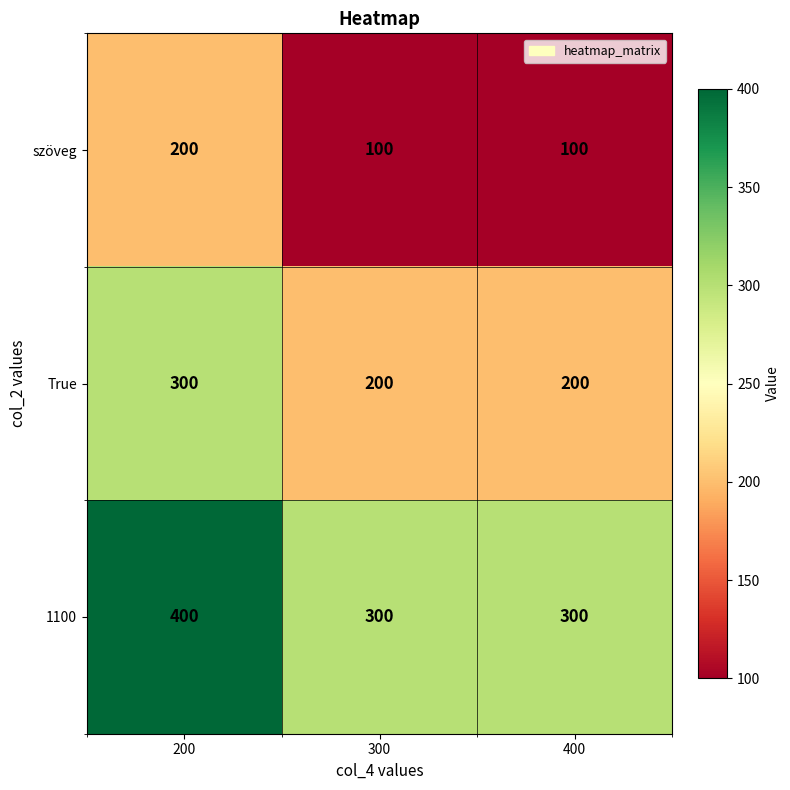

How many distinct data groups are displayed?

3